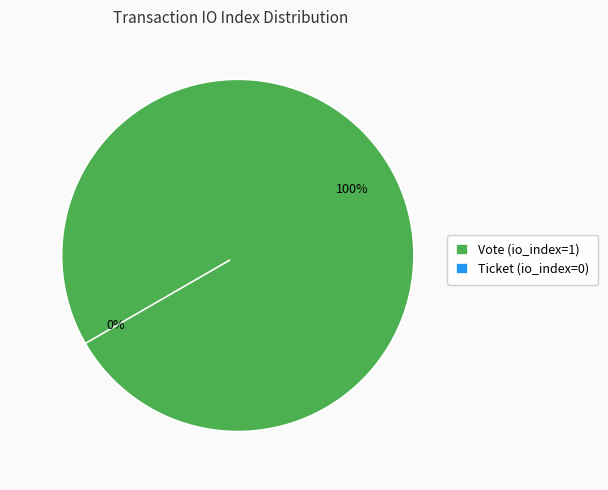

What percentage is the Vote (io_index=1) slice, to the nearest percent?

100%